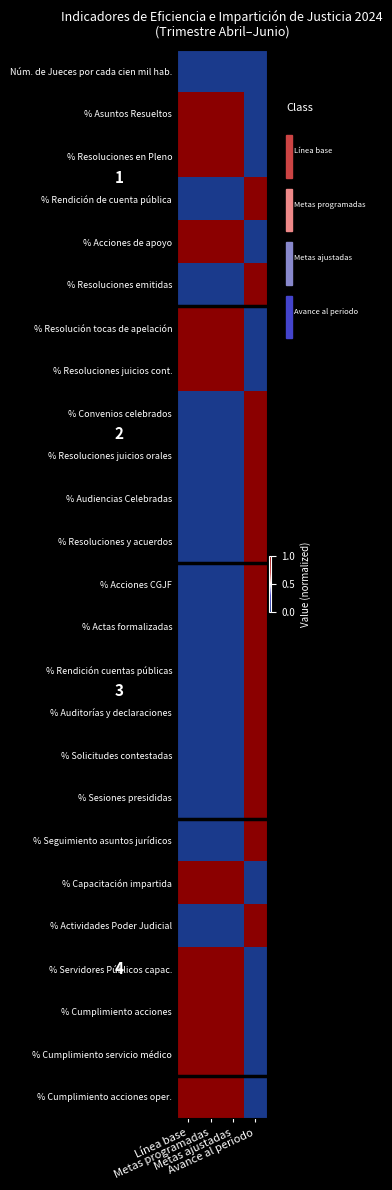

Reading left to right, list all the values displayed in this chart.

Núm. de Jueces por cada cien mil hab.: Línea base=0	Metas programadas=0	Metas ajustadas=0	Avance al periodo=0
% Asuntos Resueltos: Línea base=1	Metas programadas=1	Metas ajustadas=1	Avance al periodo=0
% Resoluciones en Pleno: Línea base=1	Metas programadas=1	Metas ajustadas=1	Avance al periodo=0
% Rendición de cuenta pública: Línea base=0	Metas programadas=0	Metas ajustadas=0	Avance al periodo=1
% Acciones de apoyo: Línea base=1	Metas programadas=1	Metas ajustadas=1	Avance al periodo=0
% Resoluciones emitidas: Línea base=0	Metas programadas=0	Metas ajustadas=0	Avance al periodo=1
% Resolución tocas de apelación: Línea base=1	Metas programadas=1	Metas ajustadas=1	Avance al periodo=0
% Resoluciones juicios cont.: Línea base=1	Metas programadas=1	Metas ajustadas=1	Avance al periodo=0
% Convenios celebrados: Línea base=0	Metas programadas=0	Metas ajustadas=0	Avance al periodo=1
% Resoluciones juicios orales: Línea base=0	Metas programadas=0	Metas ajustadas=0	Avance al periodo=1
% Audiencias Celebradas: Línea base=0	Metas programadas=0	Metas ajustadas=0	Avance al periodo=1
% Resoluciones y acuerdos: Línea base=0	Metas programadas=0	Metas ajustadas=0	Avance al periodo=1
% Acciones CGJF: Línea base=0	Metas programadas=0	Metas ajustadas=0	Avance al periodo=1
% Actas formalizadas: Línea base=0	Metas programadas=0	Metas ajustadas=0	Avance al periodo=1
% Rendición cuentas públicas: Línea base=0	Metas programadas=0	Metas ajustadas=0	Avance al periodo=1
% Auditorías y declaraciones: Línea base=0	Metas programadas=0	Metas ajustadas=0	Avance al periodo=1
% Solicitudes contestadas: Línea base=0	Metas programadas=0	Metas ajustadas=0	Avance al periodo=1
% Sesiones presididas: Línea base=0	Metas programadas=0	Metas ajustadas=0	Avance al periodo=1
% Seguimiento asuntos jurídicos: Línea base=0	Metas programadas=0	Metas ajustadas=0	Avance al periodo=1
% Capacitación impartida: Línea base=1	Metas programadas=1	Metas ajustadas=1	Avance al periodo=0
% Actividades Poder Judicial: Línea base=0	Metas programadas=0	Metas ajustadas=0	Avance al periodo=1
% Servidores Públicos capac.: Línea base=1	Metas programadas=1	Metas ajustadas=1	Avance al periodo=0
% Cumplimiento acciones: Línea base=1	Metas programadas=1	Metas ajustadas=1	Avance al periodo=0
% Cumplimiento servicio médico: Línea base=1	Metas programadas=1	Metas ajustadas=1	Avance al periodo=0
% Cumplimiento acciones oper.: Línea base=1	Metas programadas=1	Metas ajustadas=1	Avance al periodo=0